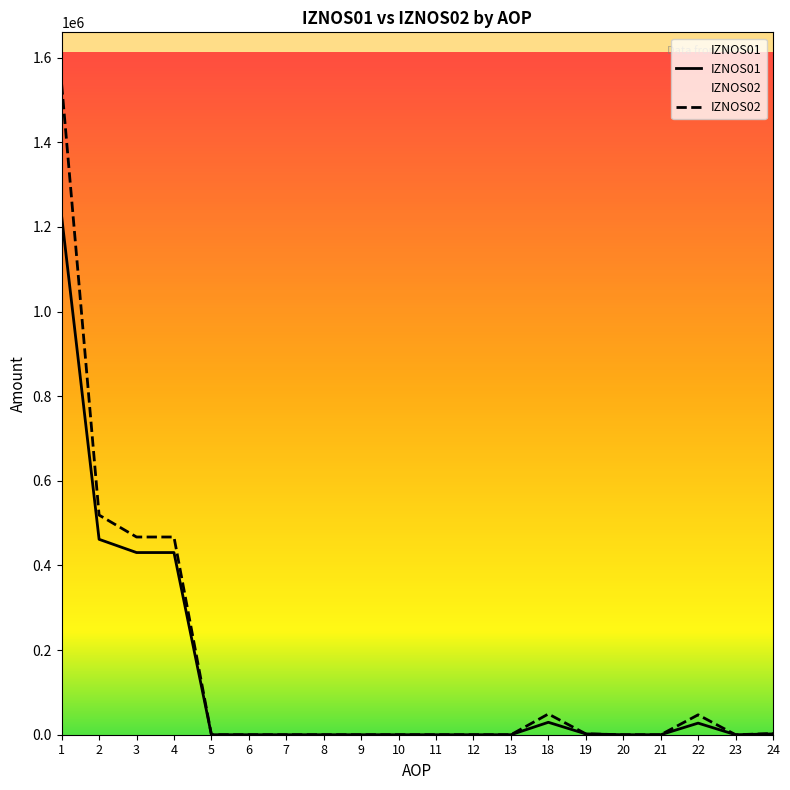

What is the highest value of the IZNOS01 series?

1224538.2